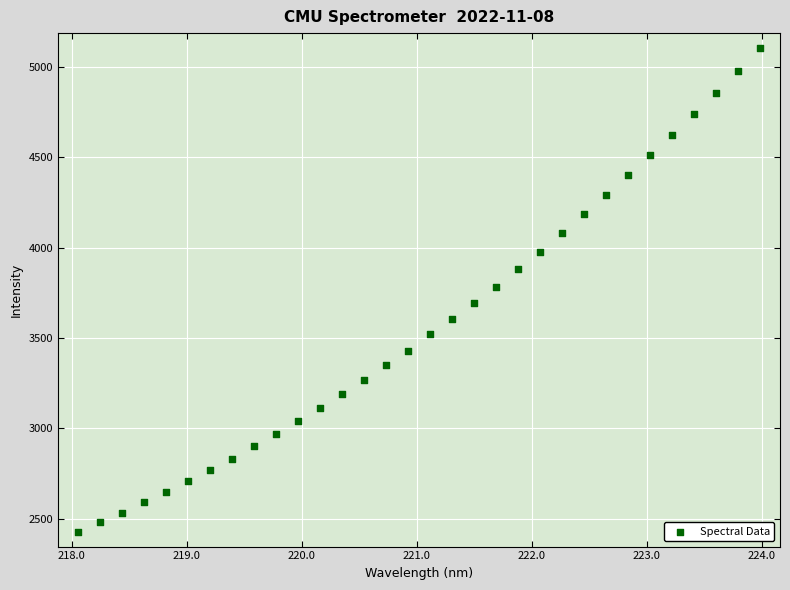

What is the range of X values (max minus min)?

5.9